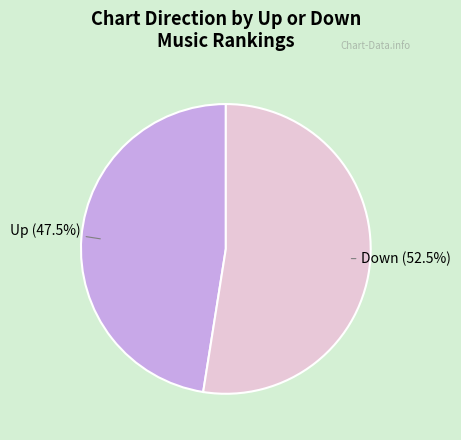

Does any single category account for the majority?

Yes